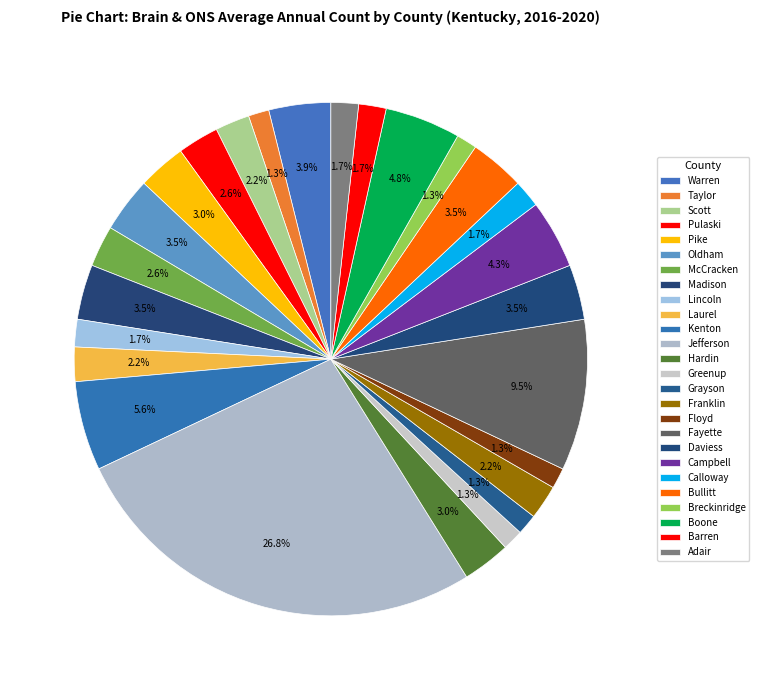

How many slices are in this pie chart?

26